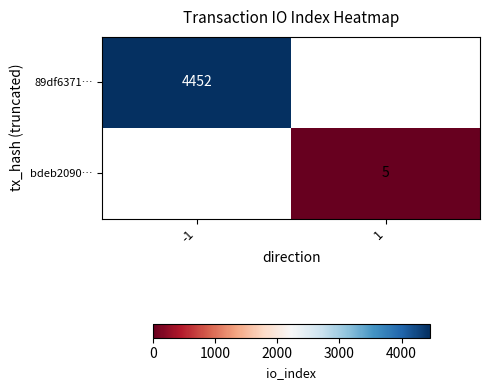

True or false: 89df6371… has a value of 3009 at -1.

False